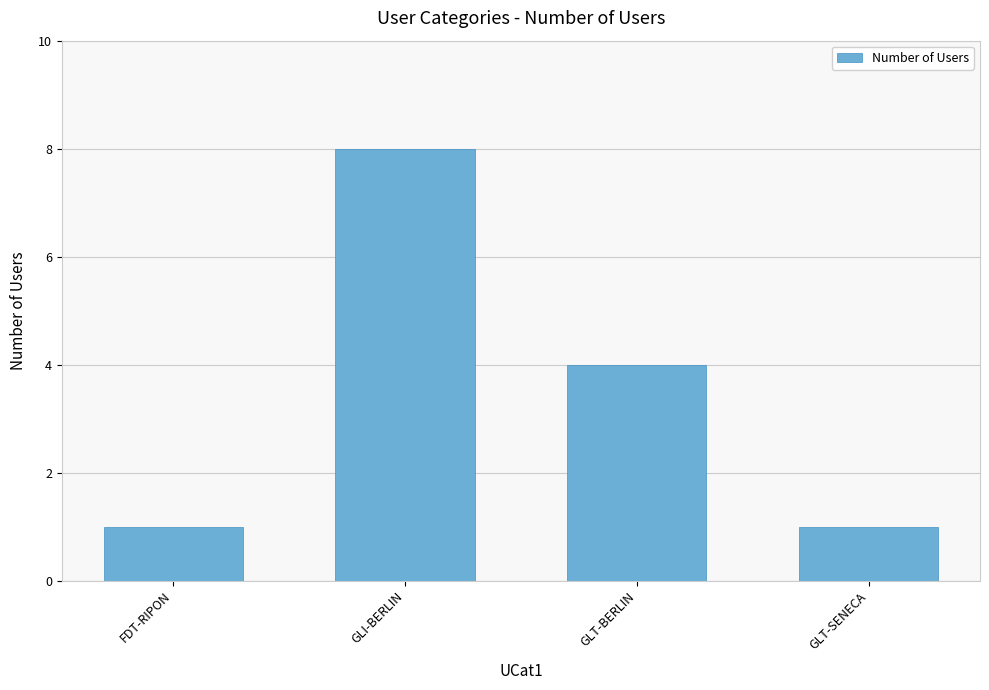

What is the change in value from GLI-BERLIN to GLT-BERLIN?

-4